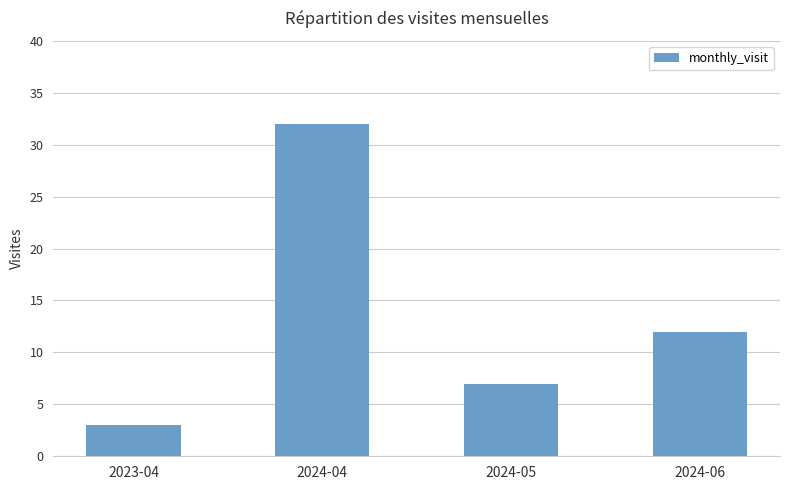

Count the number of data series in this chart.

1